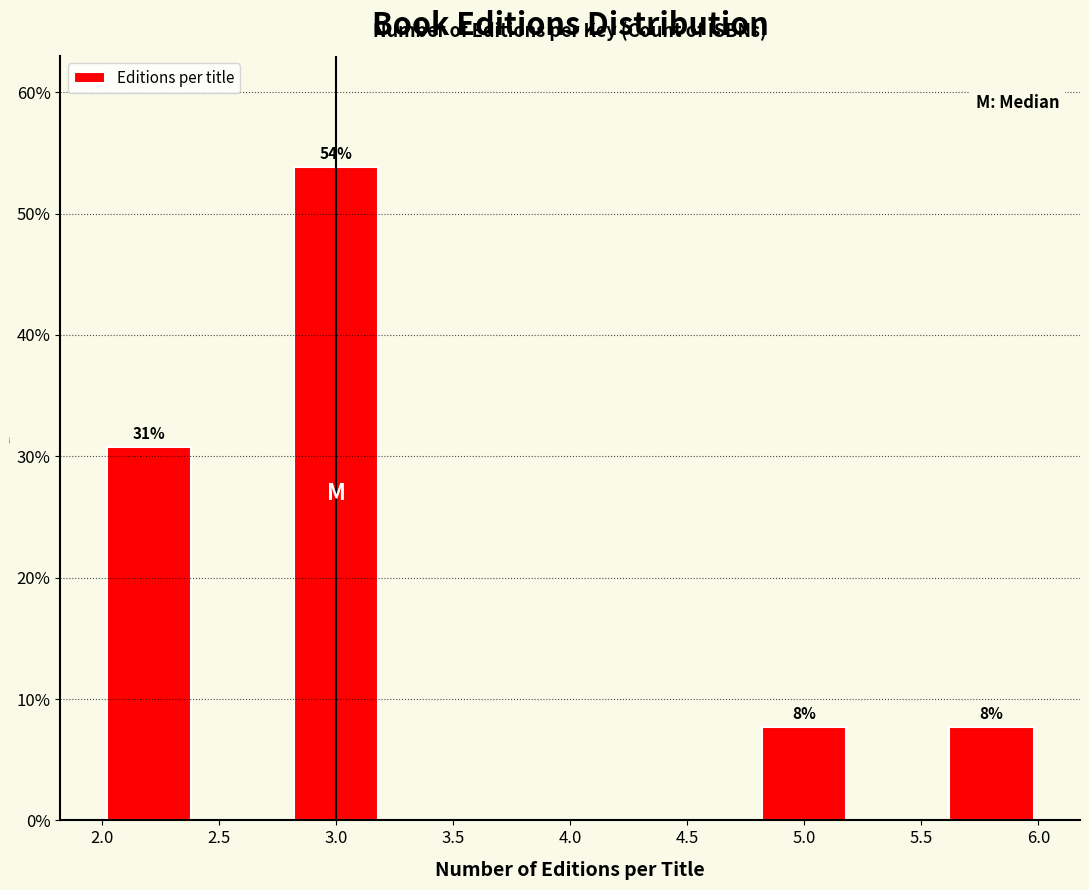

Which range on the x-axis has the tallest bar?

2.8 to 3.2